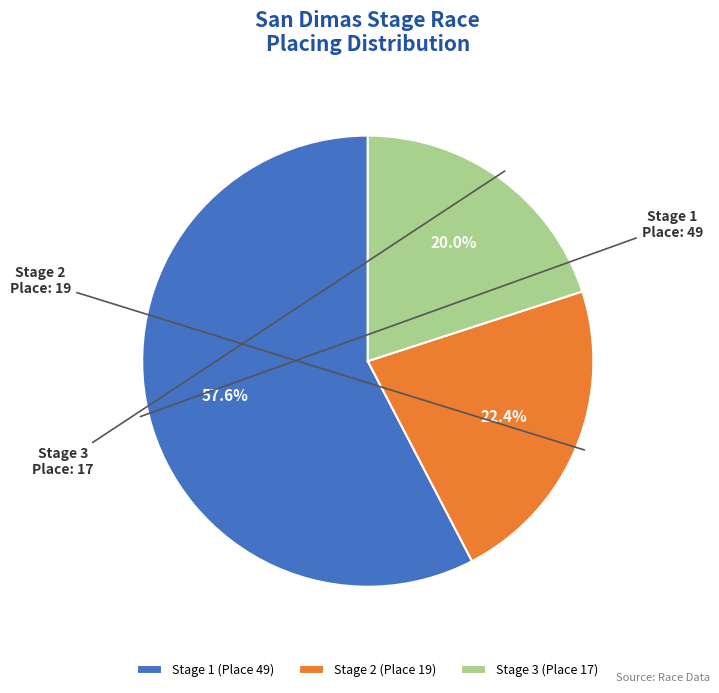

What portion of the pie excludes Stage 2?

77.6%